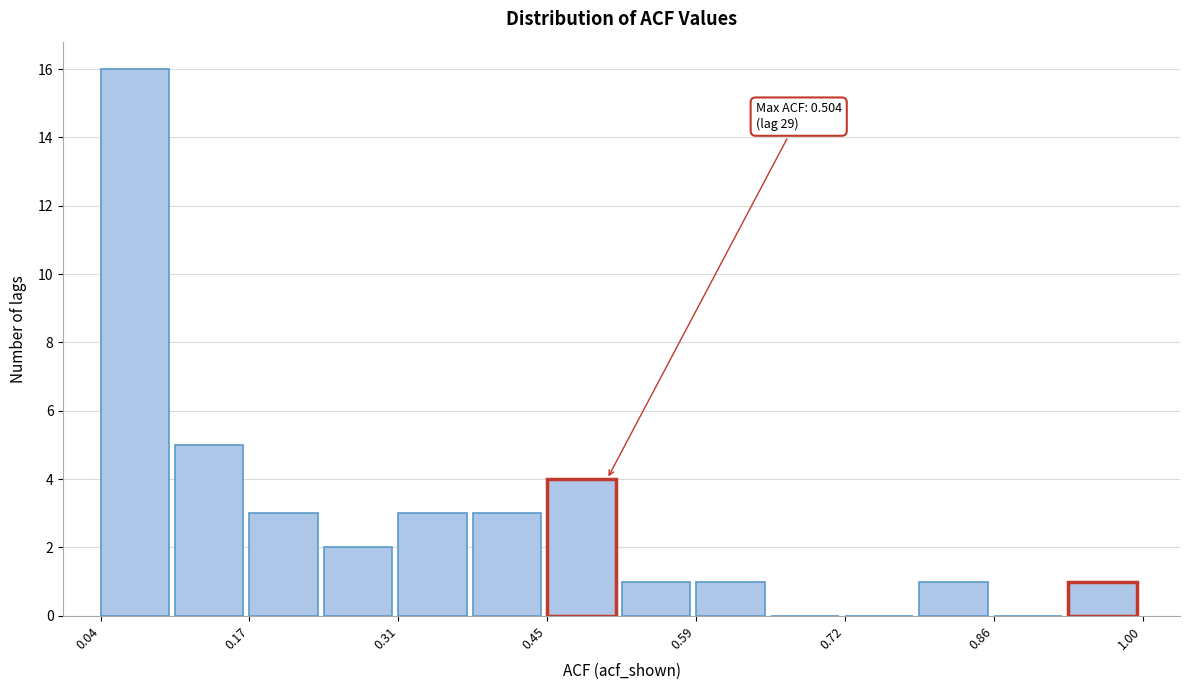

Around what value on the x-axis is the tallest bar? Give the approximate position of its centre, as read against the axis.

0.06